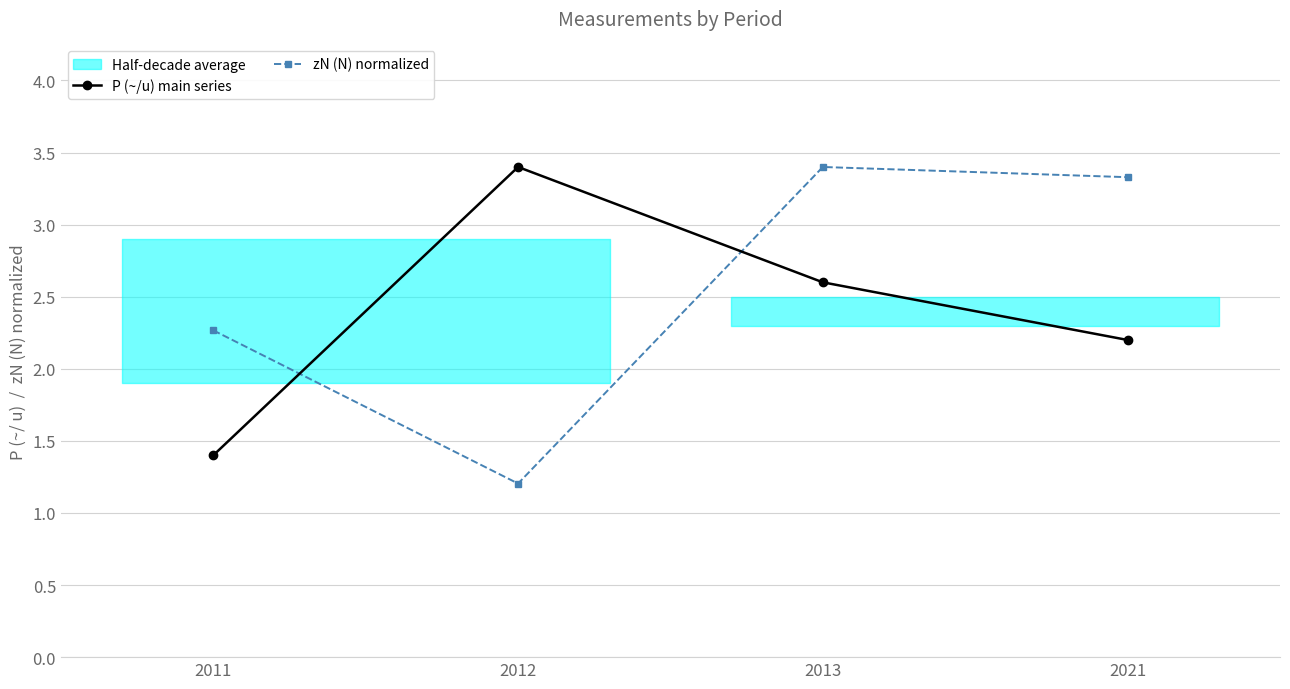

Where do P (~/u) main series and zN (N) normalized first cross each other?

2011 and 2012